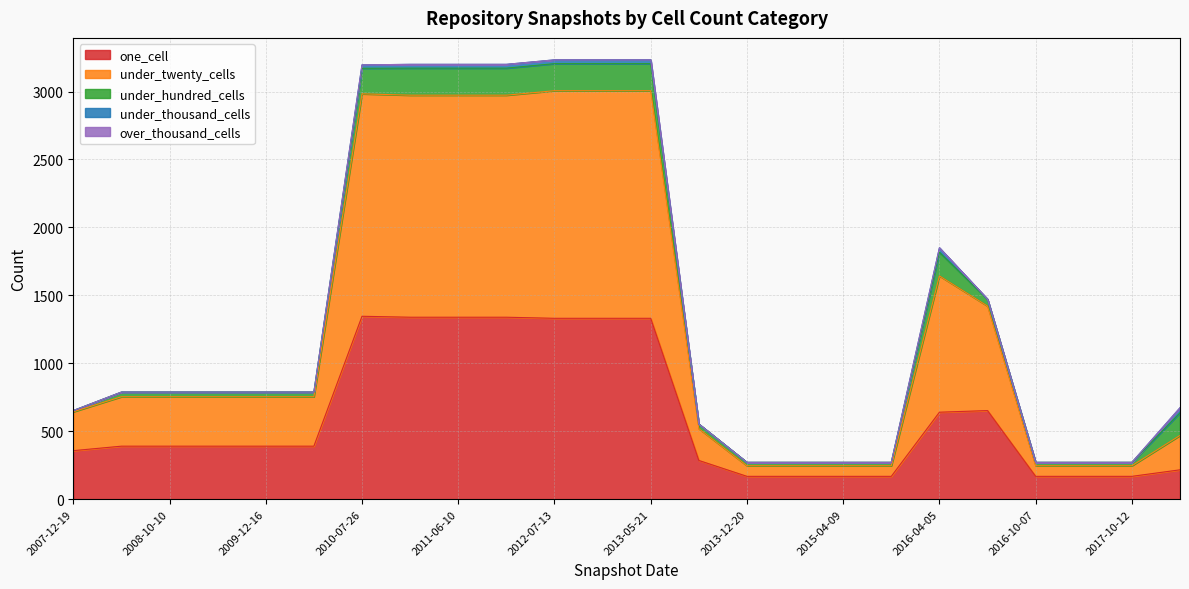

What is the sum of all under_twenty_cells values?

16475